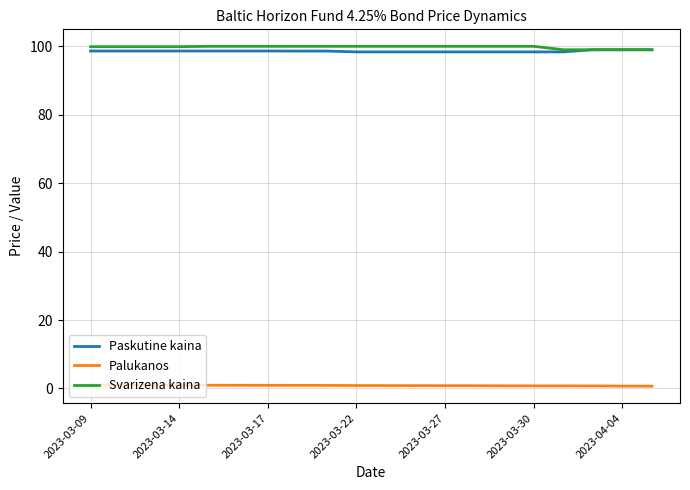

What is the highest value of the Svarizena kaina series?

100.0